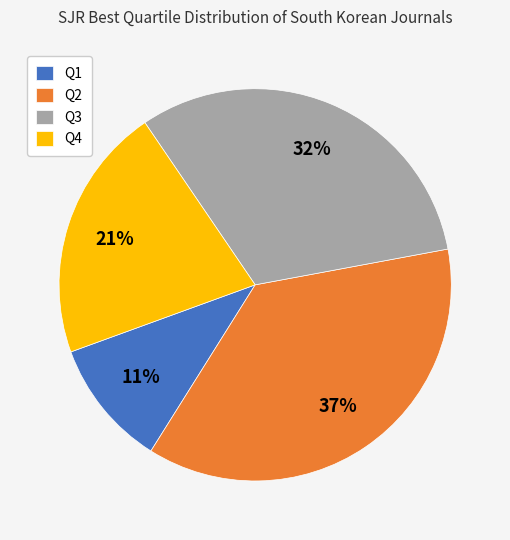

Do Q2 and Q1 together represent more than half of the pie?

No